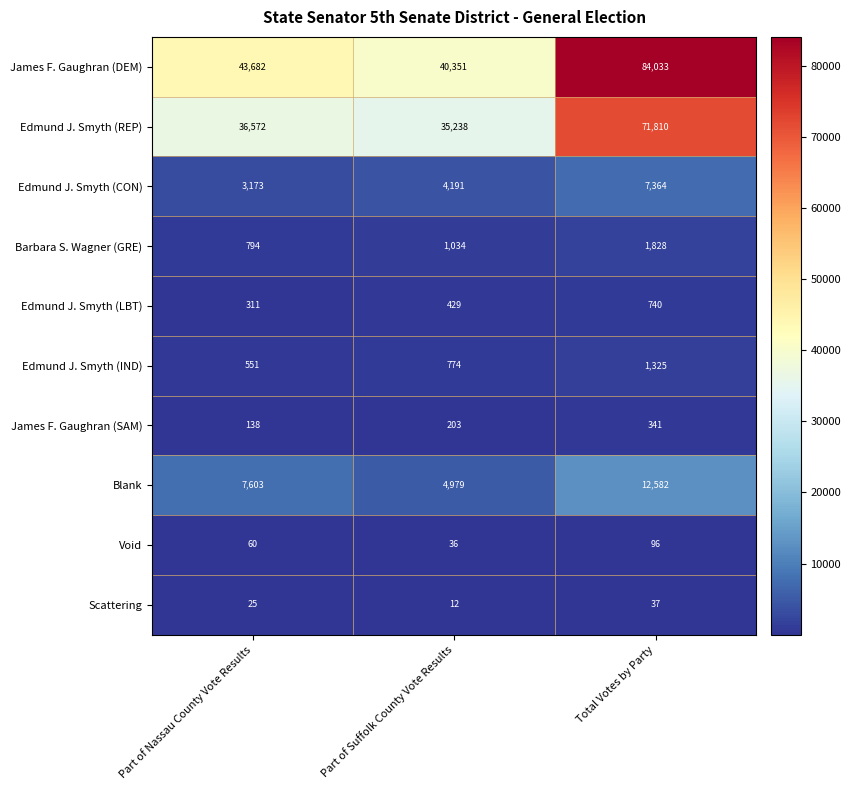

What is the sum of the James F. Gaughran (SAM) values at Part of Nassau County Vote Results and Total Votes by Party?

479